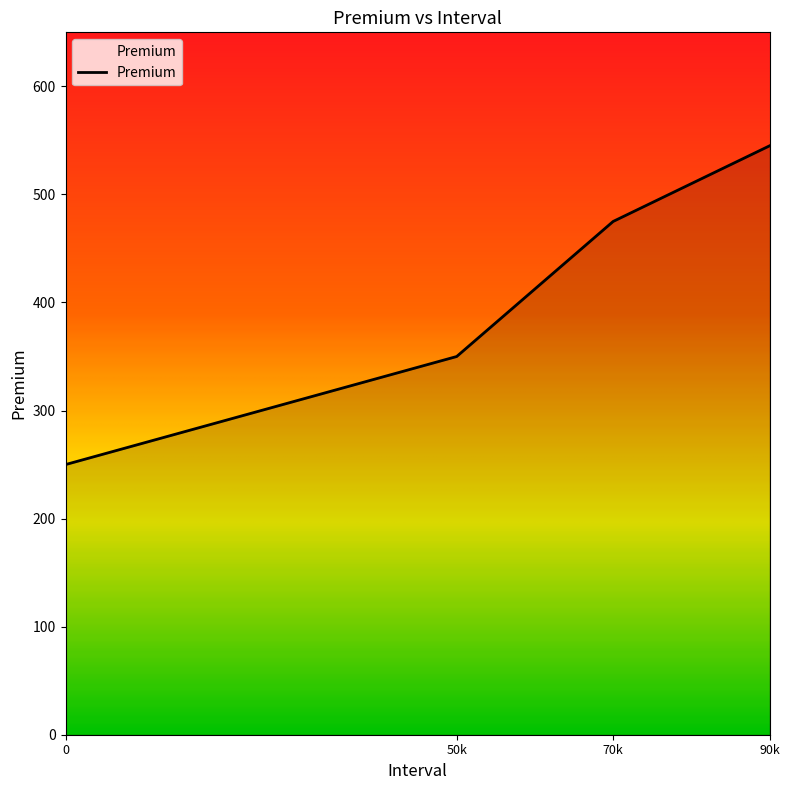

Which label corresponds to the largest value in the chart?

90k